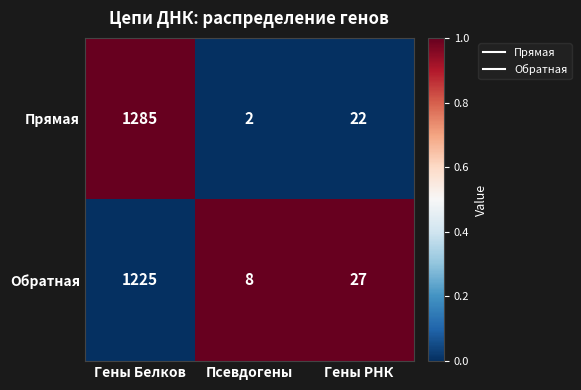

What is the total value across all series at Гены РНК?

49